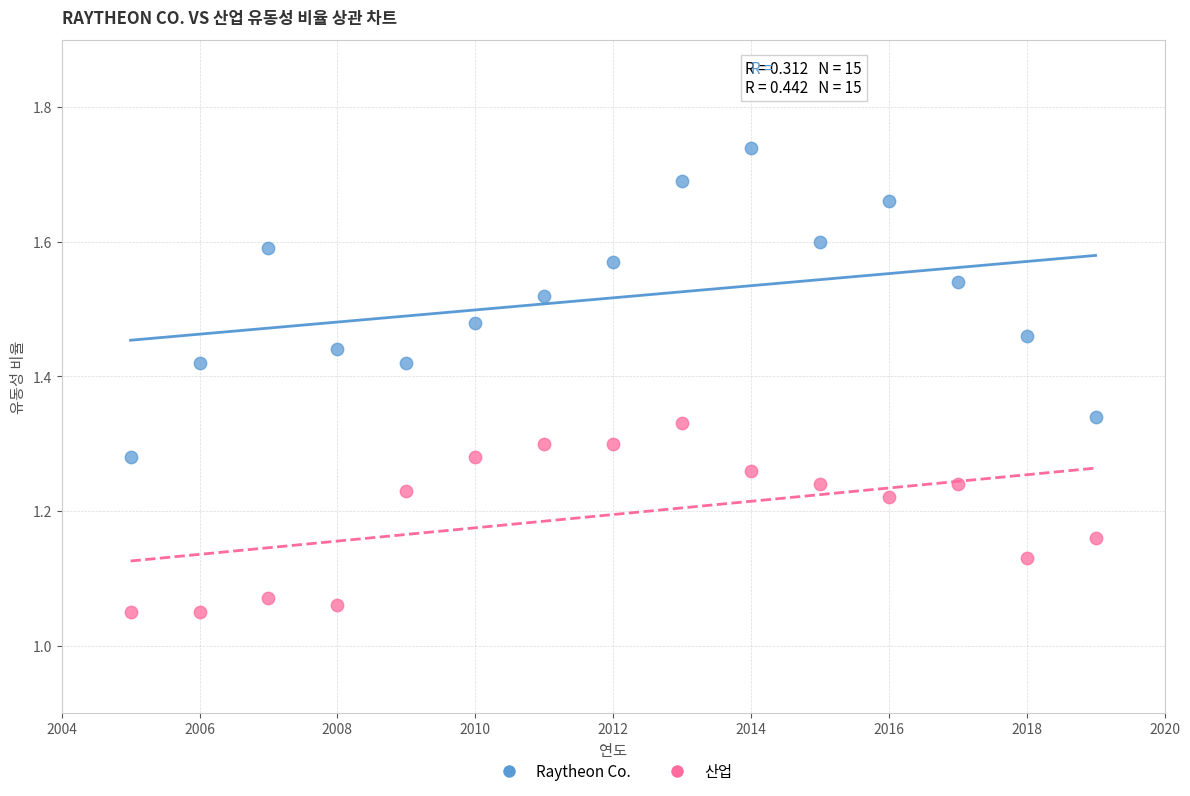

Across all data points, what is the range of X values (max minus min)?

14.0